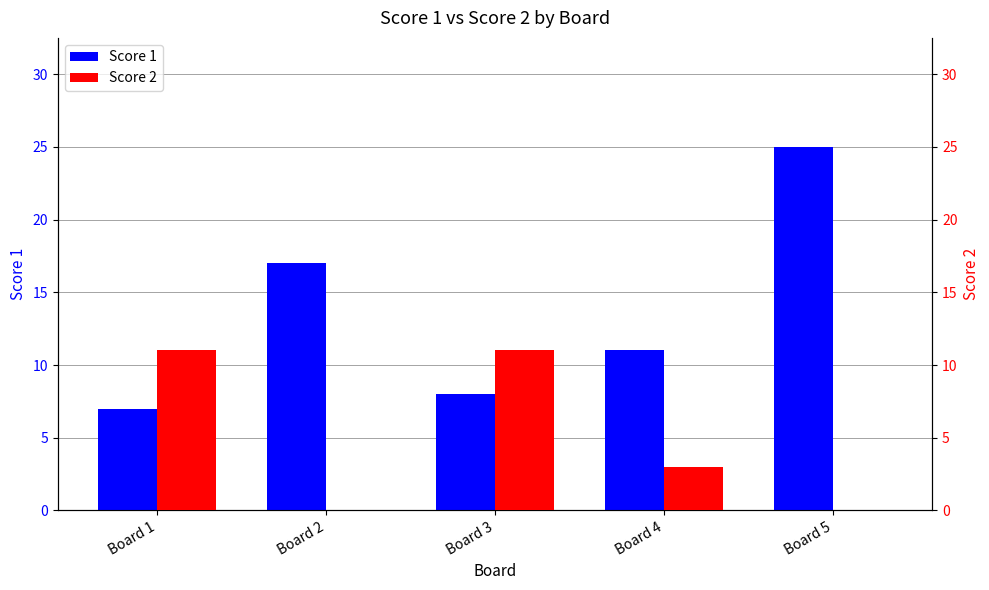

Rank the categories by Score 1 value from highest to lowest.

Board 5, Board 2, Board 4, Board 3, Board 1